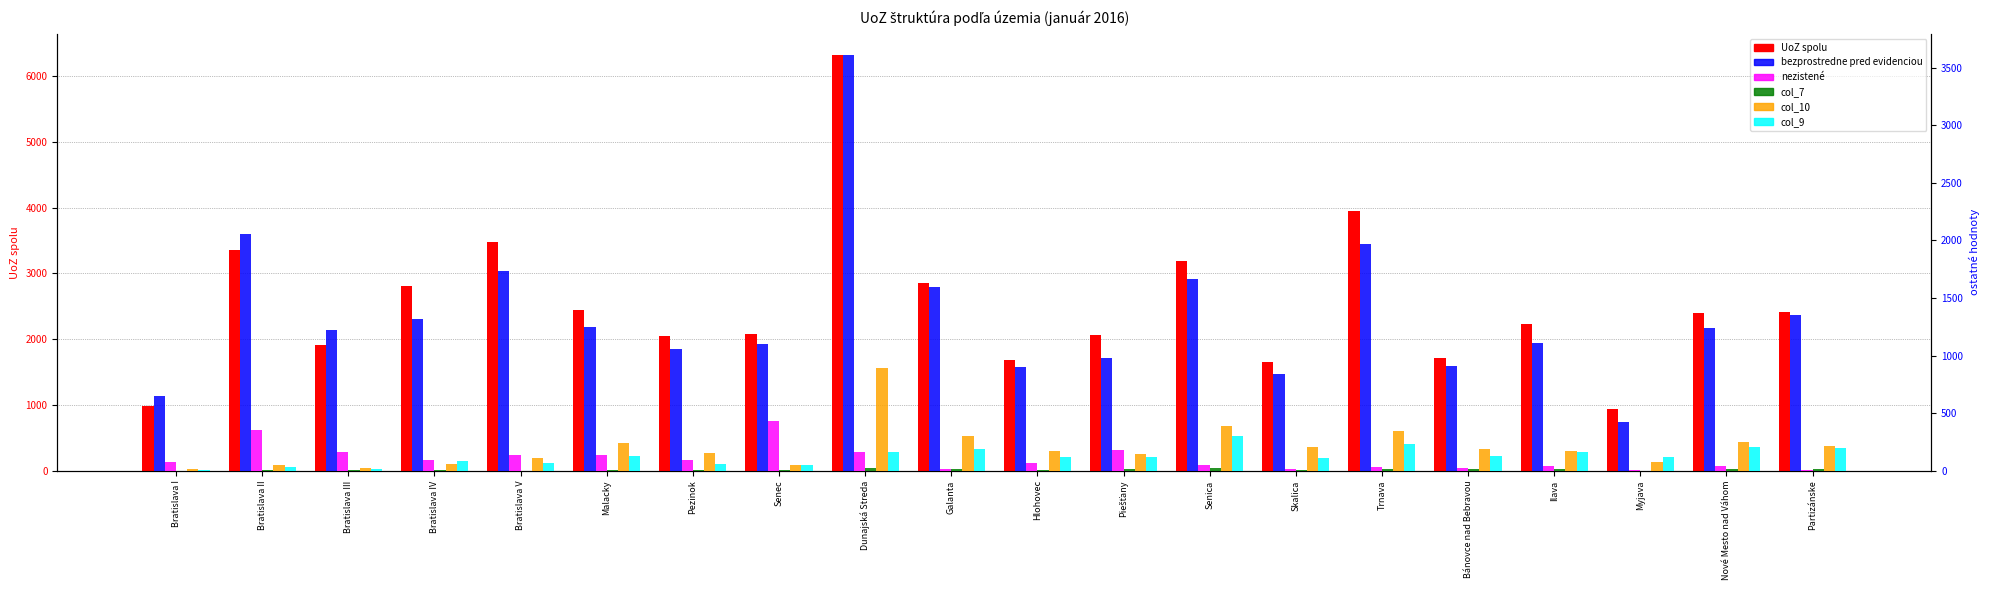

At which label is bezprostredne pred evidenciou closest to 2016?

Bratislava II